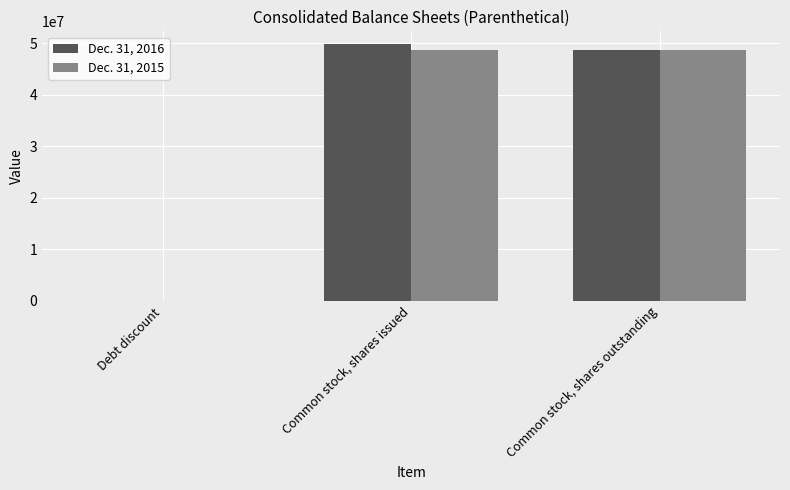

Is it true that Dec. 31, 2016 equals 76654556 at Common stock, shares outstanding?

False